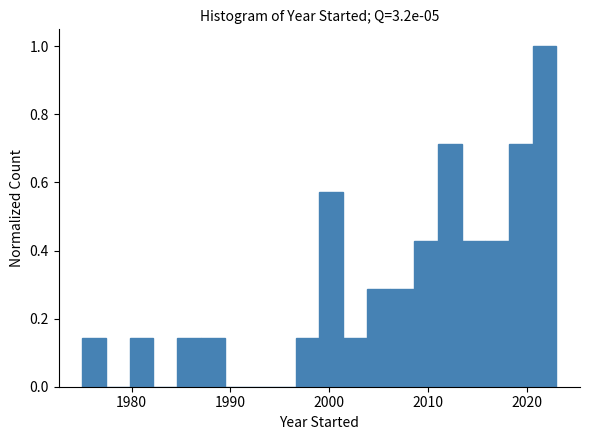

Read against the x-axis, roughly where is the centre of the tallest bar?

2022